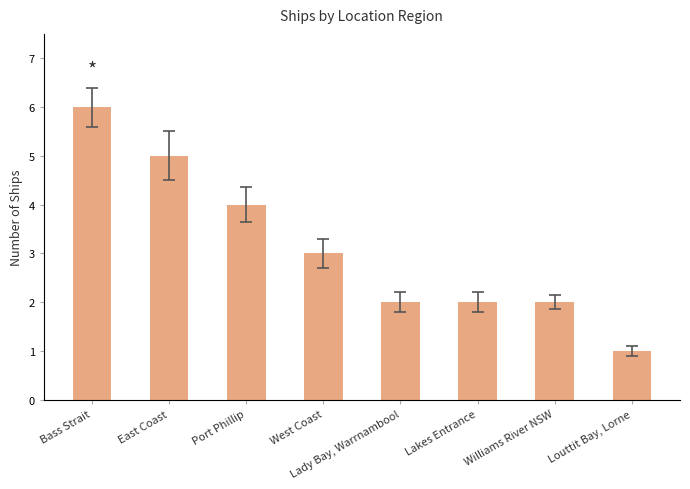

The value at Port Phillip is 4. True or false?

True